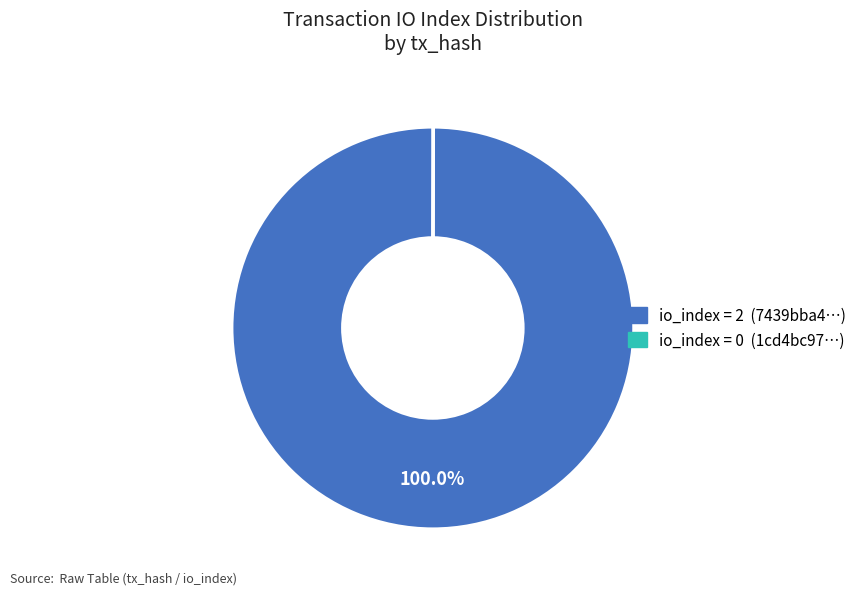

Is there any slice that represents more than half of the pie?

Yes